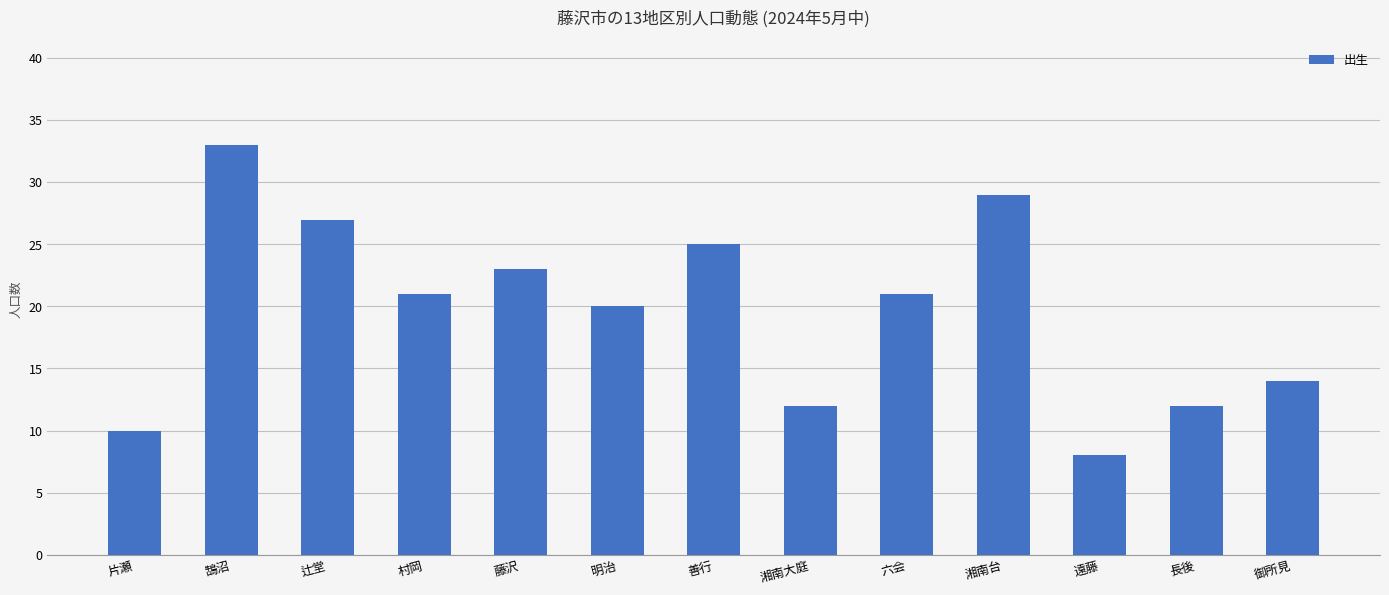

Which has a higher value, 明治 or 村岡?

村岡